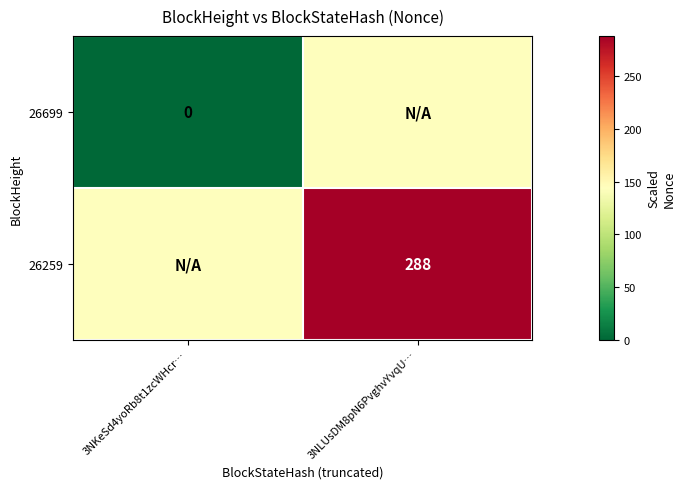

How many data points does each series have?

2